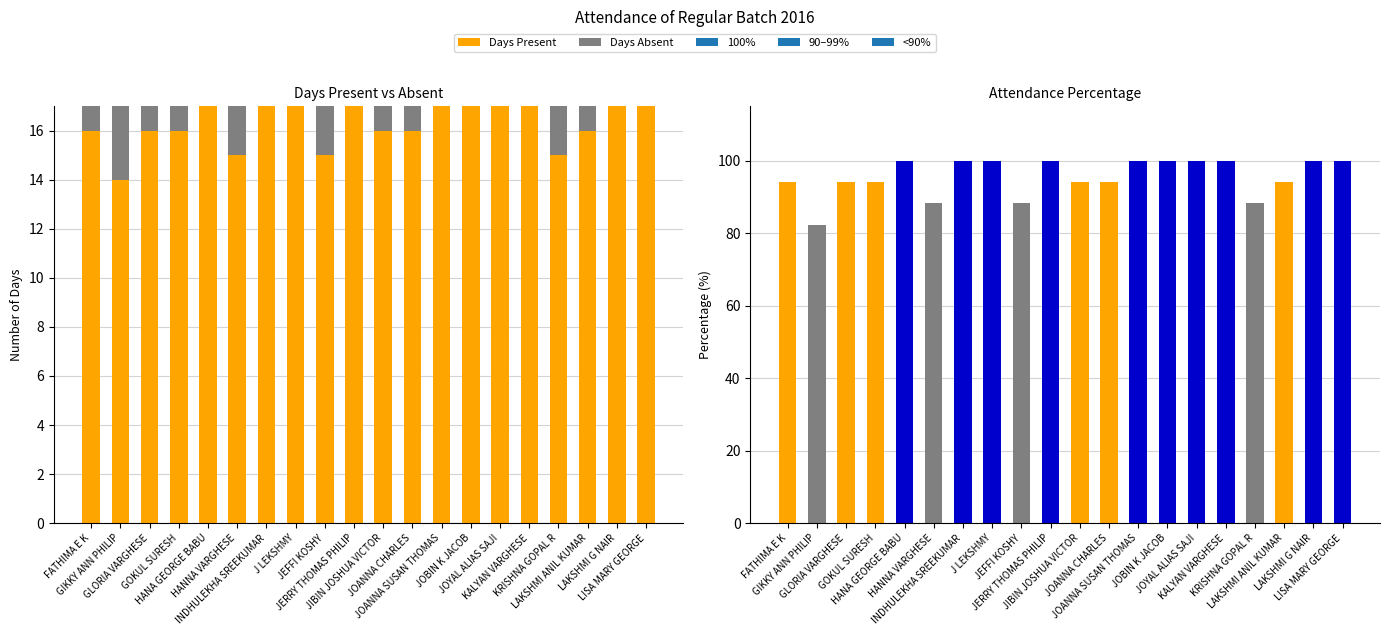

Is it true that Percentage equals 153.7 at INDHULEKHA SREEKUMAR?

False